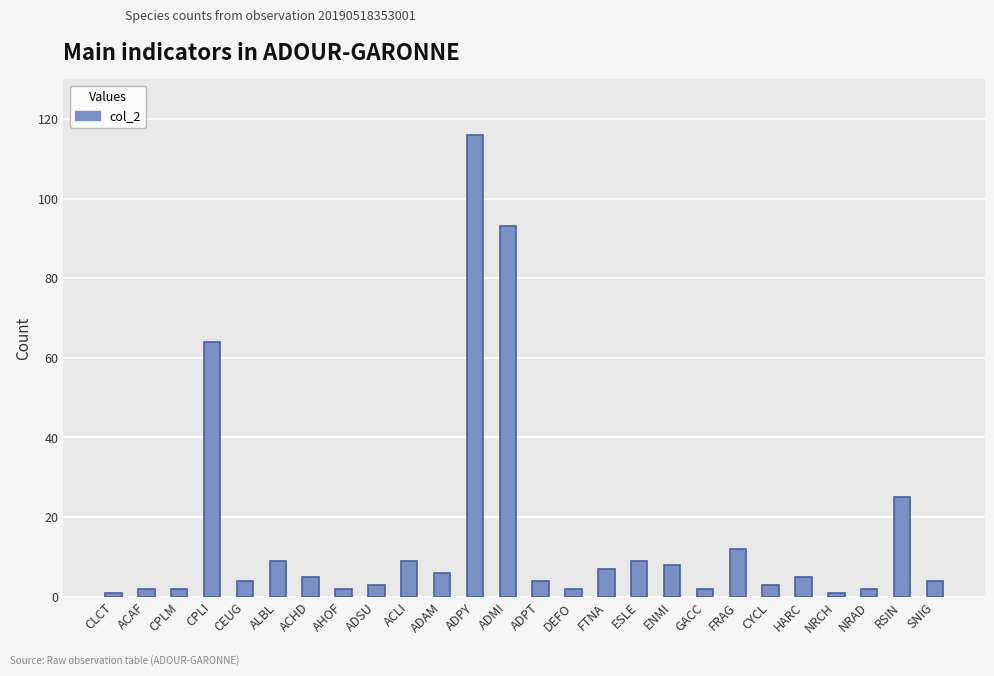

What is the average value?

15